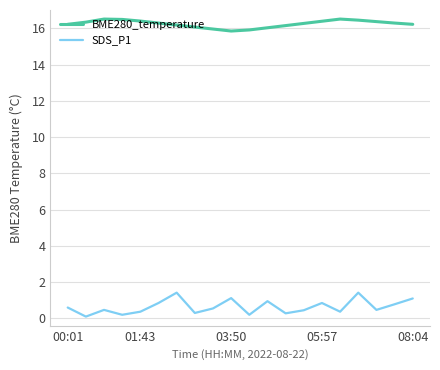

What is the difference between the maximum and minimum values in the BME280_temperature series?

0.7